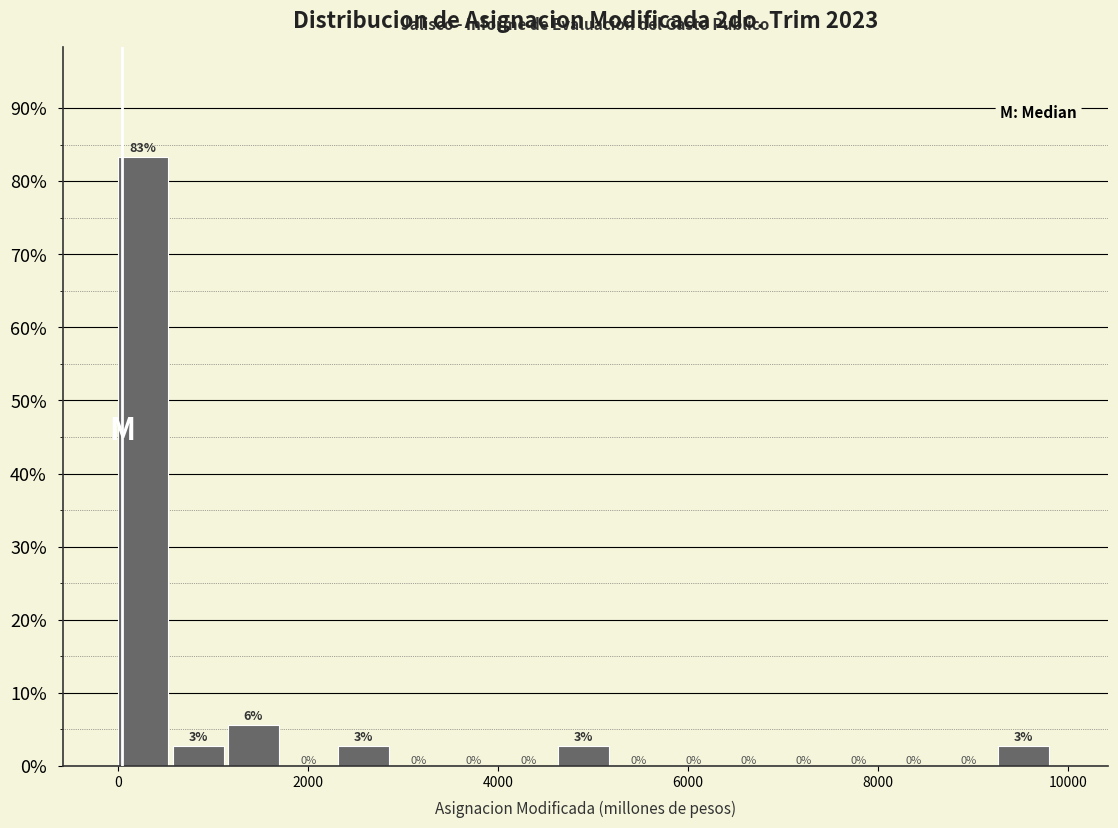

Around what value on the x-axis is the tallest bar? Give the approximate position of its centre, as read against the axis.

200